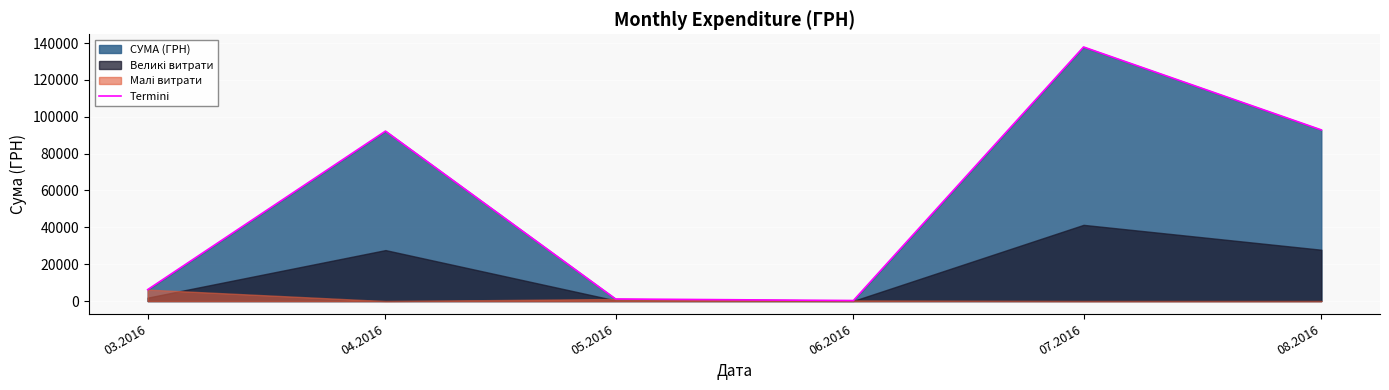

What is the difference between the maximum and minimum values?

137543.0